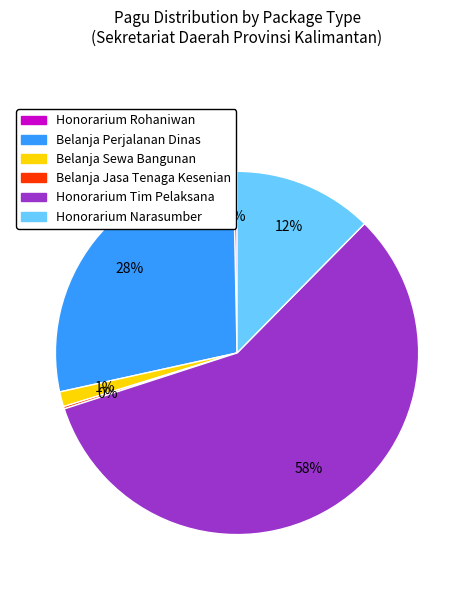

To the nearest percent, what is the average slice percentage?

17%